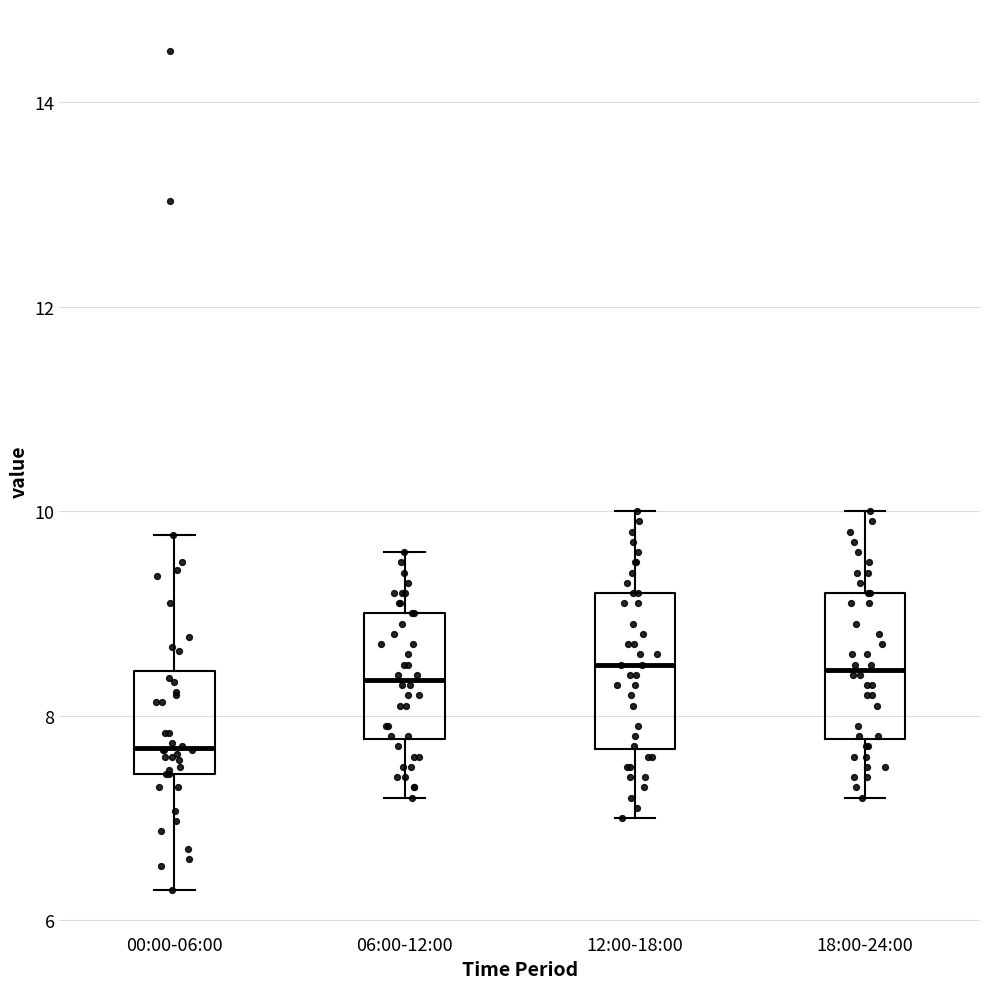

Reading left to right, transcribe this box plot: for each box, give where its median line is, the range the box spans, and where its two whiskers end, as read against the y-axis. The values are not printed on the chart, so give them approximately, as read against the axis.

00:00-06:00: median 7.6, box 7.4 to 8.4, whiskers 6.4 to 9.8
06:00-12:00: median 8.4, box 7.8 to 9.0, whiskers 7.2 to 9.6
12:00-18:00: median 8.6, box 7.6 to 9.2, whiskers 7.0 to 10.0
18:00-24:00: median 8.4, box 7.8 to 9.2, whiskers 7.2 to 10.0